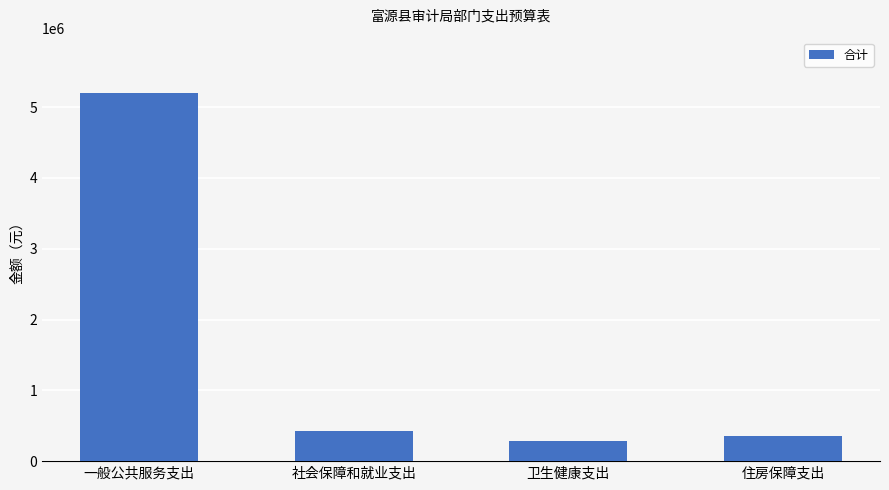

Does the chart contain any negative values?

No